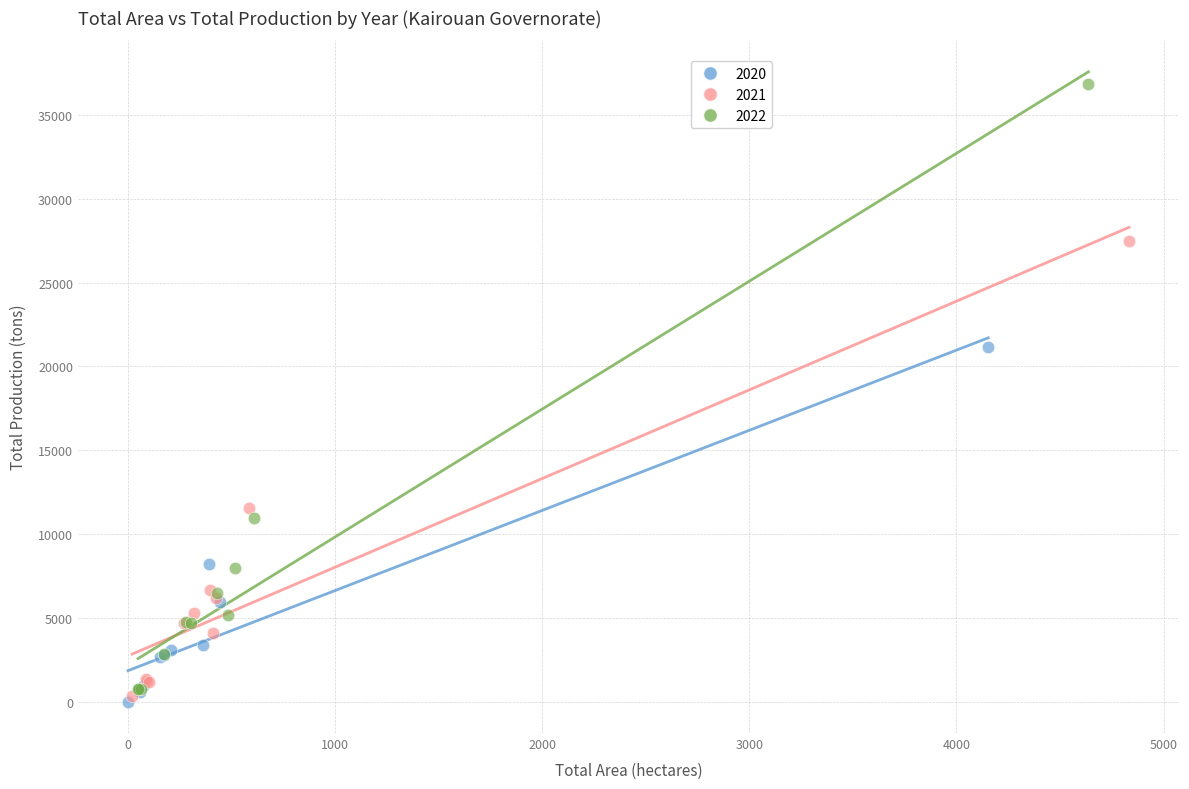

What are all the series names shown in the legend?

2020, 2021, 2022